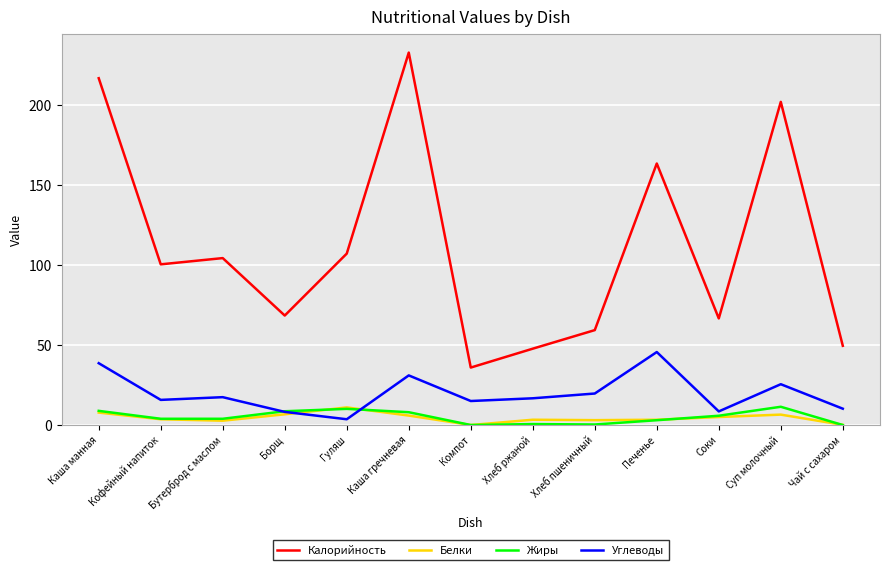

What is the sum of the Калорийность values at Бутерброд с маслом and Хлеб ржаной?

152.0